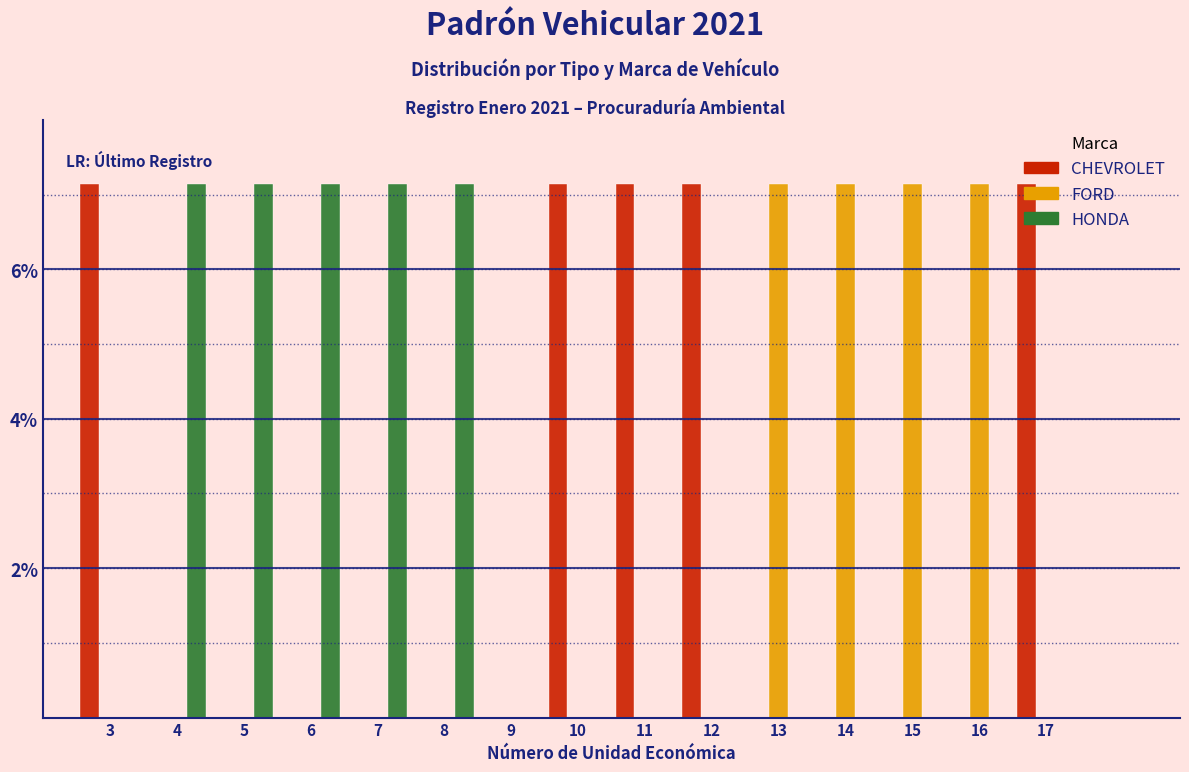

Reading left to right, transcribe this chart: for each range on the x-axis, give the height of each series' bar. The values are not printed on the chart, so give them approximately, as read against the axis.

2.5 to 3.5: CHEVROLET=7.2	FORD=0	HONDA=0
3.5 to 4.5: CHEVROLET=0	FORD=0	HONDA=7.2
4.5 to 5.5: CHEVROLET=0	FORD=0	HONDA=7.2
5.5 to 6.5: CHEVROLET=0	FORD=0	HONDA=7.2
6.5 to 7.5: CHEVROLET=0	FORD=0	HONDA=7.2
7.5 to 8.5: CHEVROLET=0	FORD=0	HONDA=7.2
8.5 to 9.5: CHEVROLET=0	FORD=0	HONDA=0
9.5 to 10.5: CHEVROLET=7.2	FORD=0	HONDA=0
10.5 to 11.5: CHEVROLET=7.2	FORD=0	HONDA=0
11.5 to 12.5: CHEVROLET=7.2	FORD=0	HONDA=0
12.5 to 13.5: CHEVROLET=0	FORD=7.2	HONDA=0
13.5 to 14.5: CHEVROLET=0	FORD=7.2	HONDA=0
14.5 to 15.5: CHEVROLET=0	FORD=7.2	HONDA=0
15.5 to 16.5: CHEVROLET=0	FORD=7.2	HONDA=0
16.5 to 17.5: CHEVROLET=7.2	FORD=0	HONDA=0